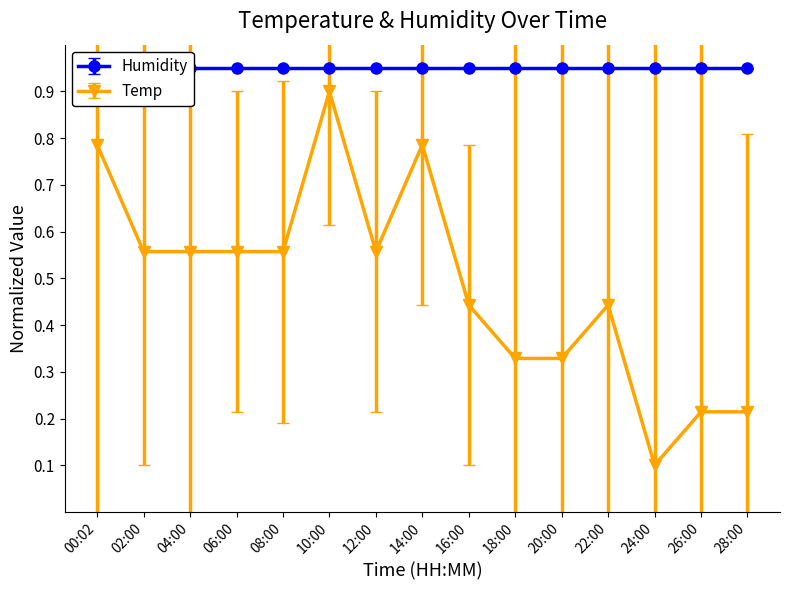

Reading left to right, extract all data points from this chart.

0.8	0.6	0.6	0.6	0.6	0.9	0.6	0.8	0.4	0.3	0.3	0.4	0.1	0.2	0.2